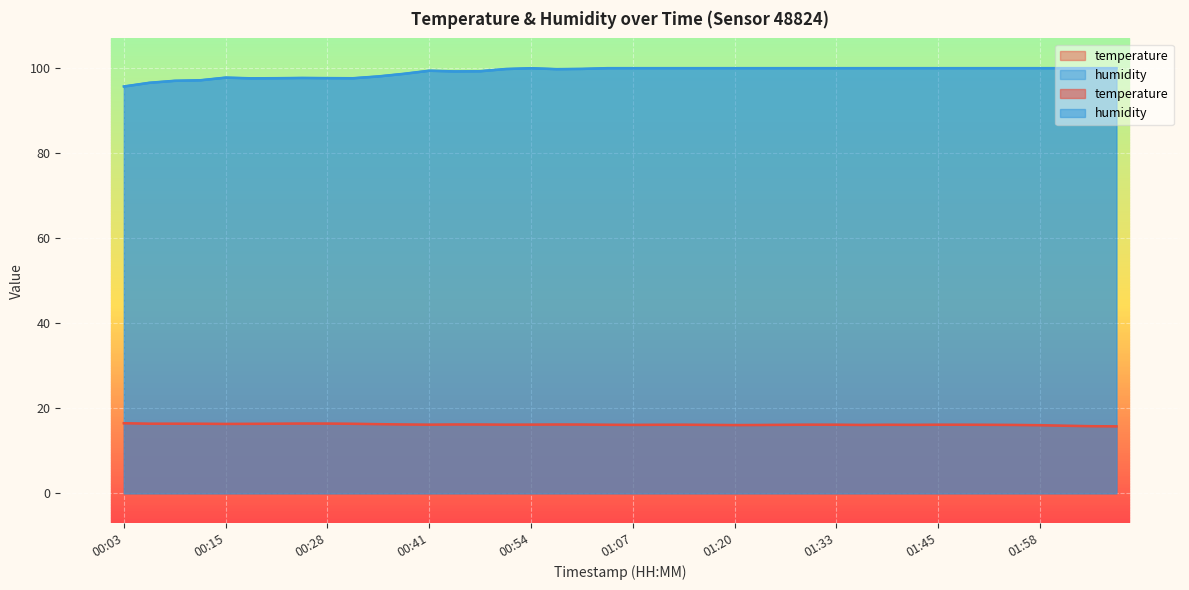

True or false: humidity and temperature intersect in this chart.

False